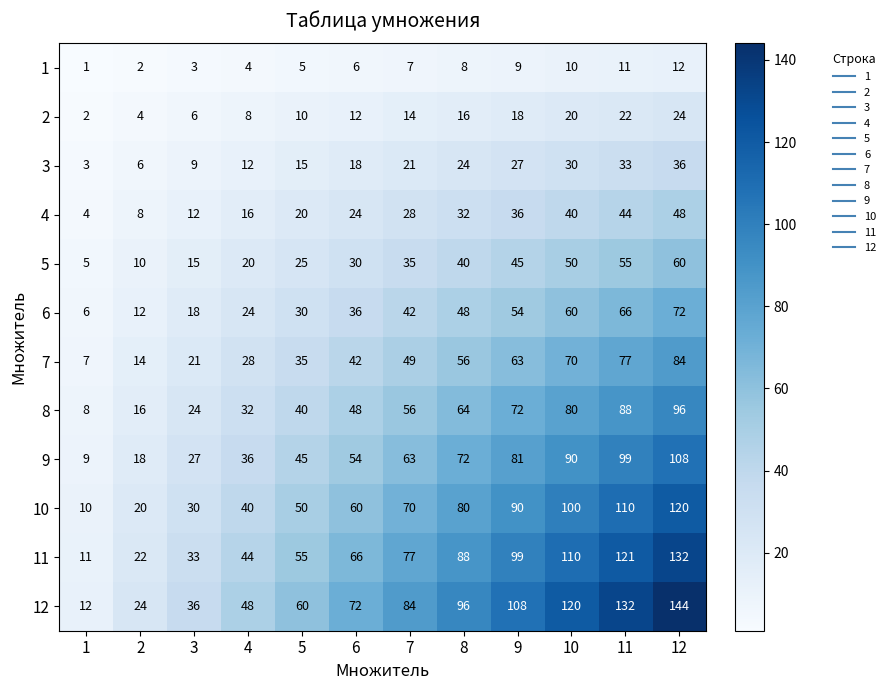

Which category has the highest value across all series?

12